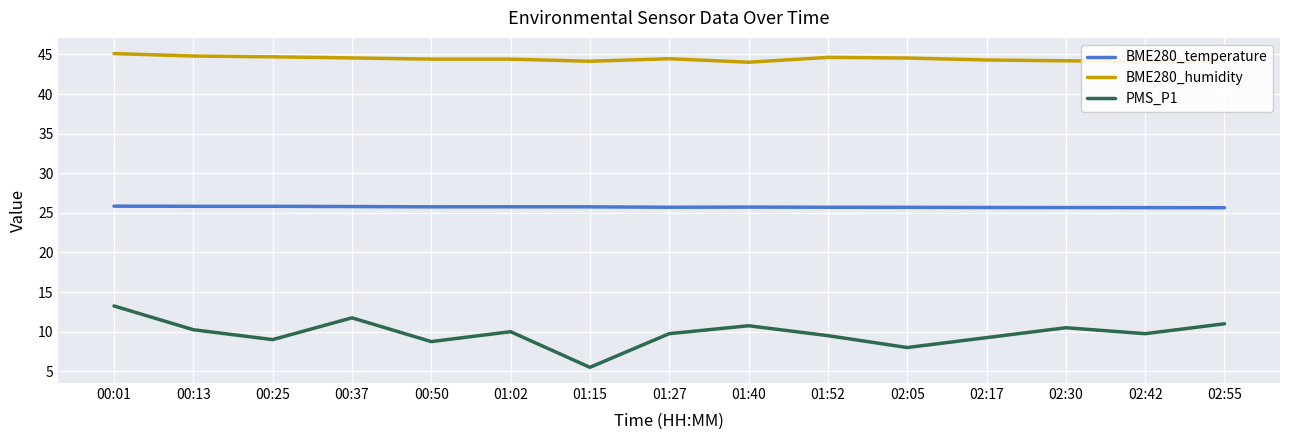

What position from the left is 01:02?

6